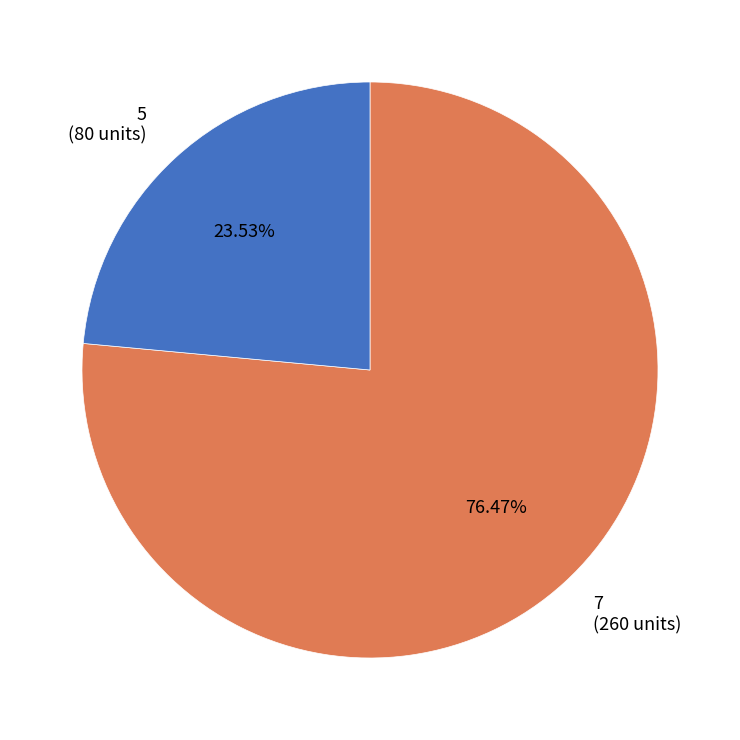

Approximately how many times larger is the value at 5 compared to 7?

0.3